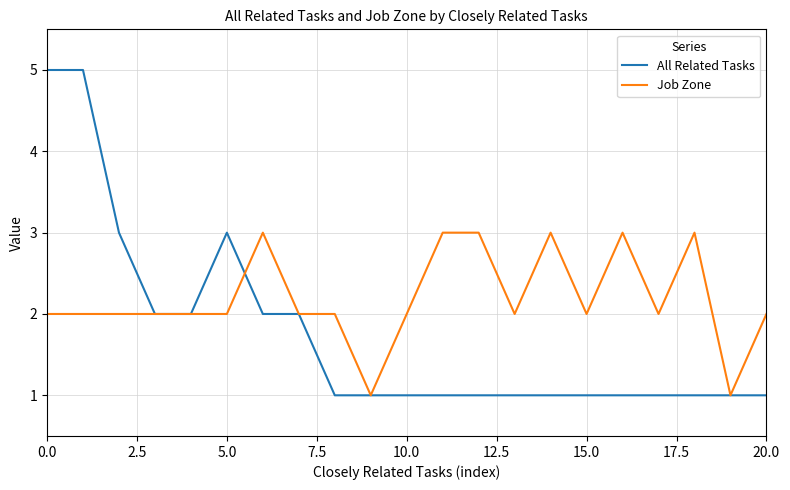

Which series has the widest spread of values?

All Related Tasks